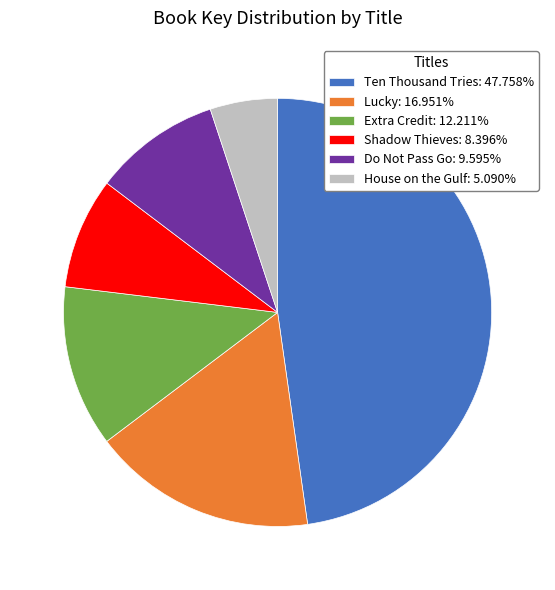

How many slices are in this pie chart?

6